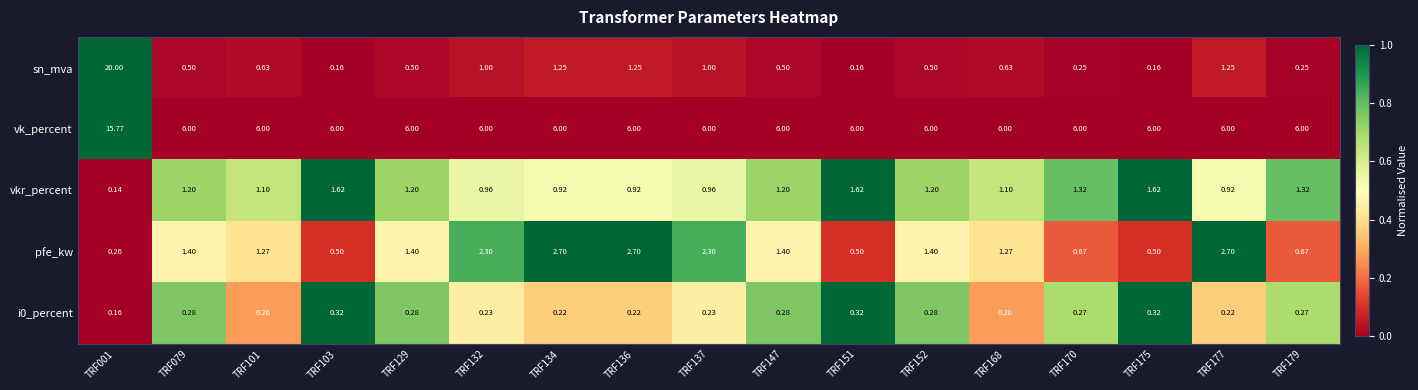

List the series in order of their peak value, highest first.

sn_mva, vk_percent, pfe_kw, vkr_percent, i0_percent